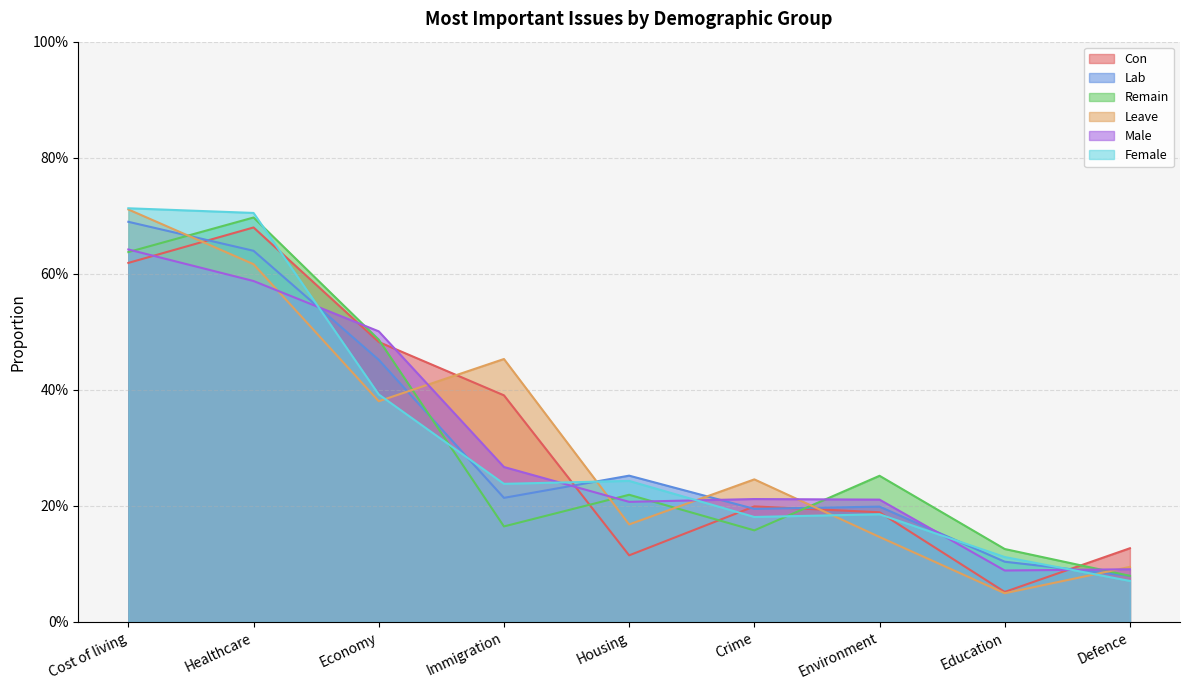

At which category does Lab reach its first local peak?

Housing